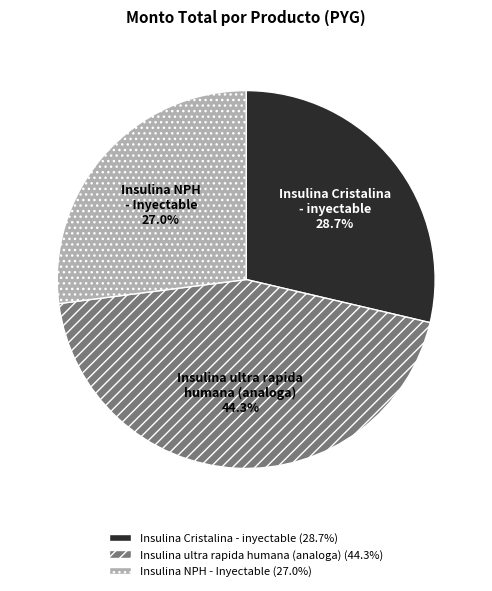

What is the ratio of the value at Insulina Cristalina - inyectable to the value at Insulina ultra rapida humana (analoga)?

0.6